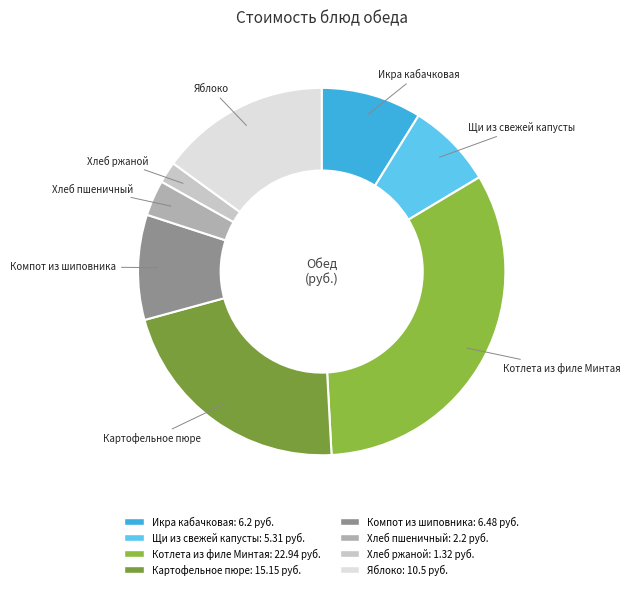

Count the number of slices in the pie.

8